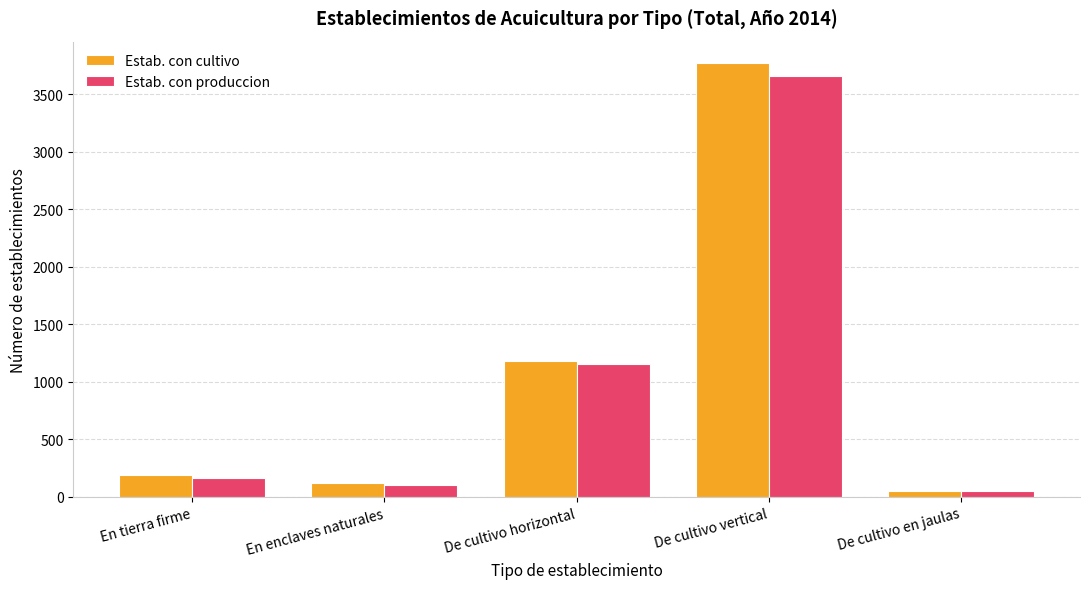

What is the sum of all Estab. con cultivo values?

5307